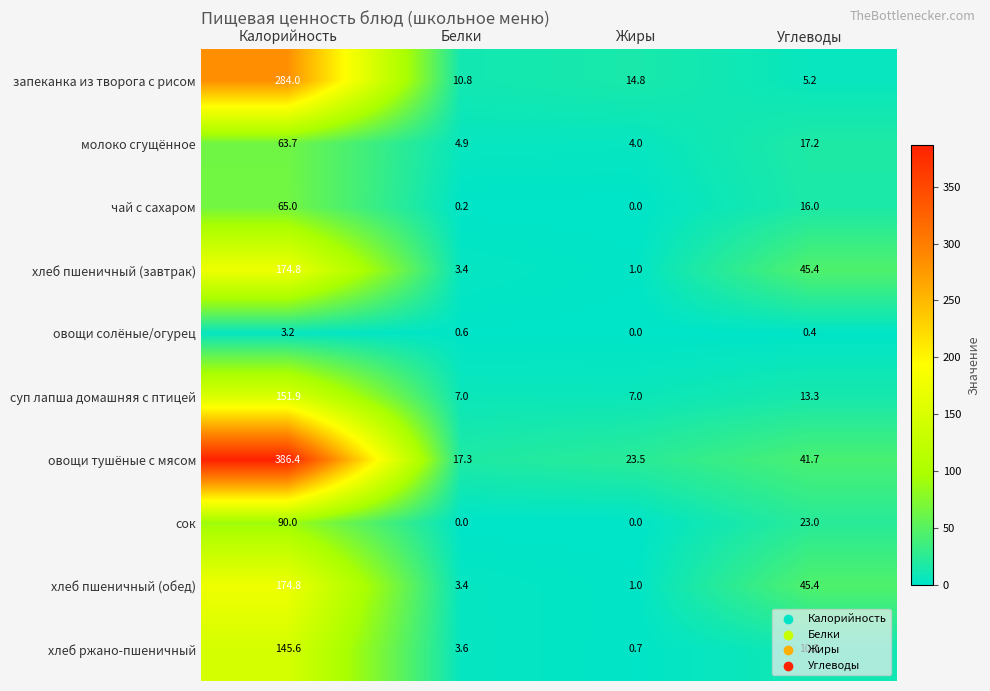

How many series are shown in this chart?

10